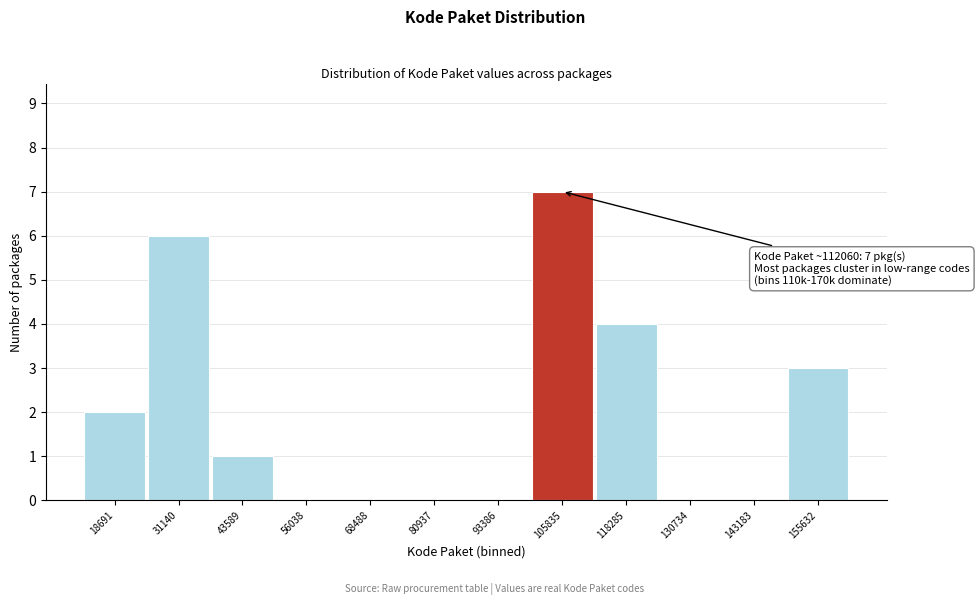

Reading left to right, what are all the values shown in this chart?

18691=2	31140=6	43589=1	56038=0	68488=0	80937=0	93386=0	105835=7	118285=4	130734=0	143183=0	155632=3